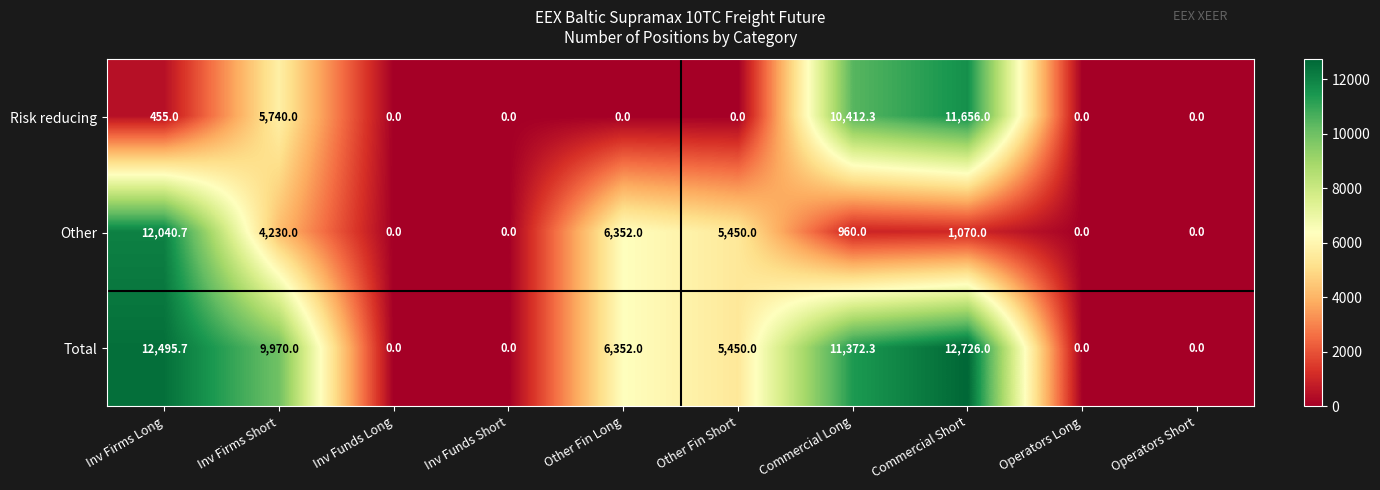

True or false: Risk reducing has a value of 5624.0 at Commercial Long.

False